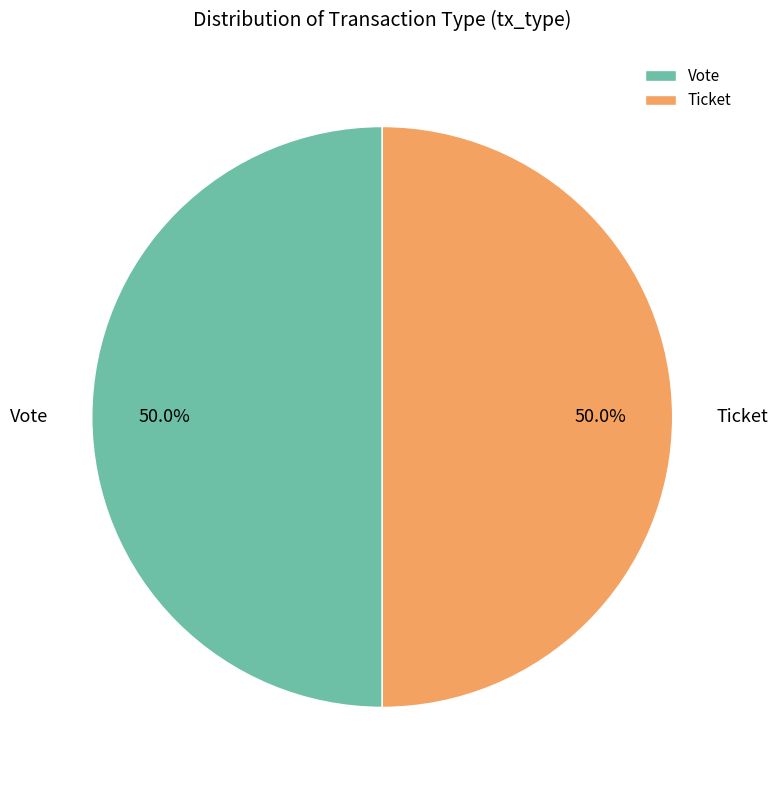

Approximately how many times larger is the value at Vote compared to Ticket?

1.0